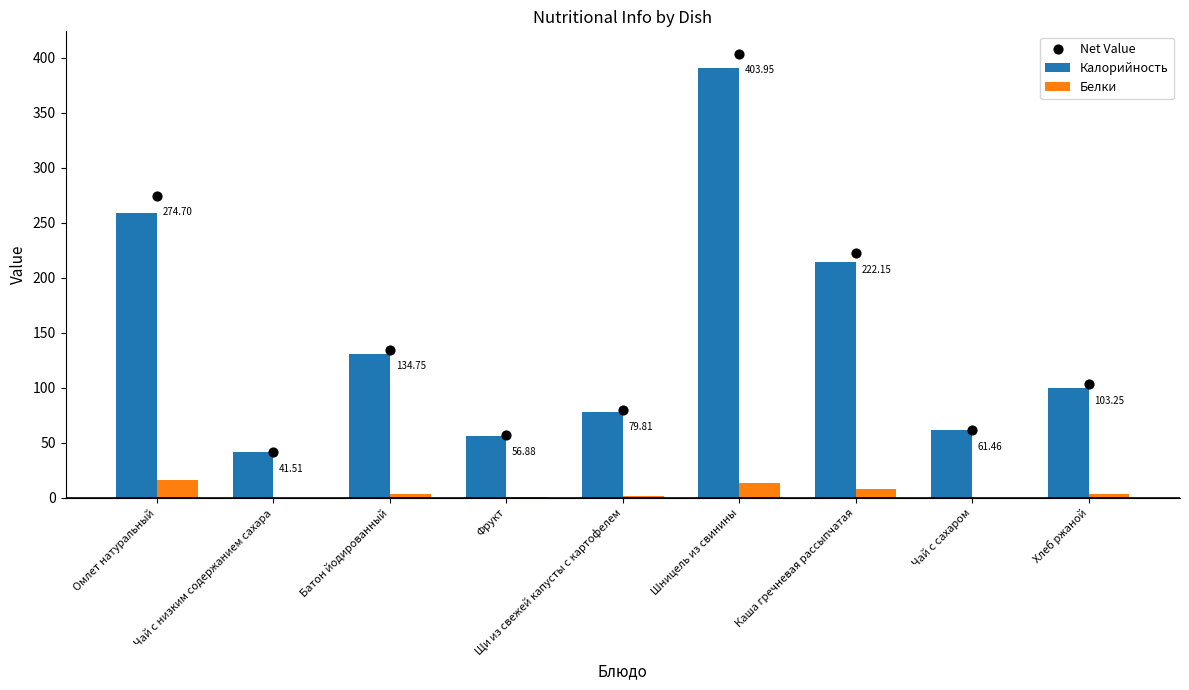

Which series contains the highest Y value?

Net Value